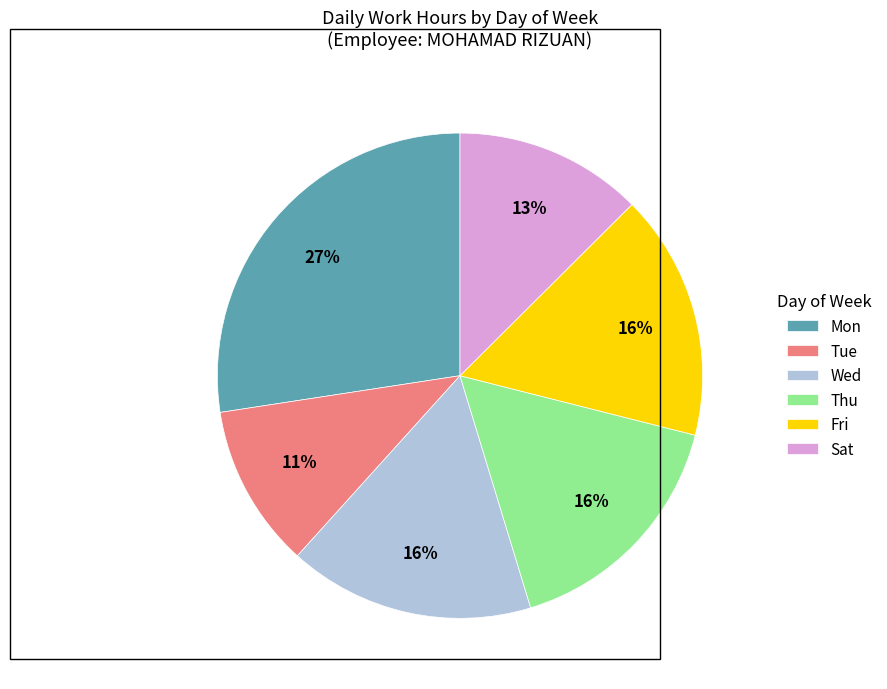

To the nearest percent, what percentage of the pie is Tue?

11%